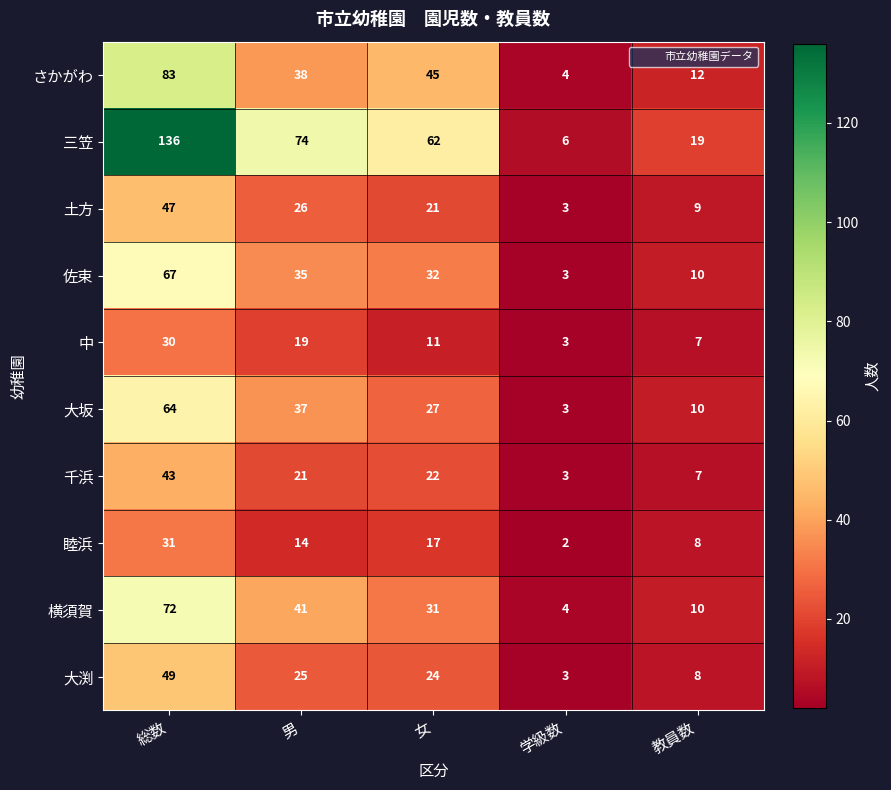

How many values in the さかがわ series are below 38?

2